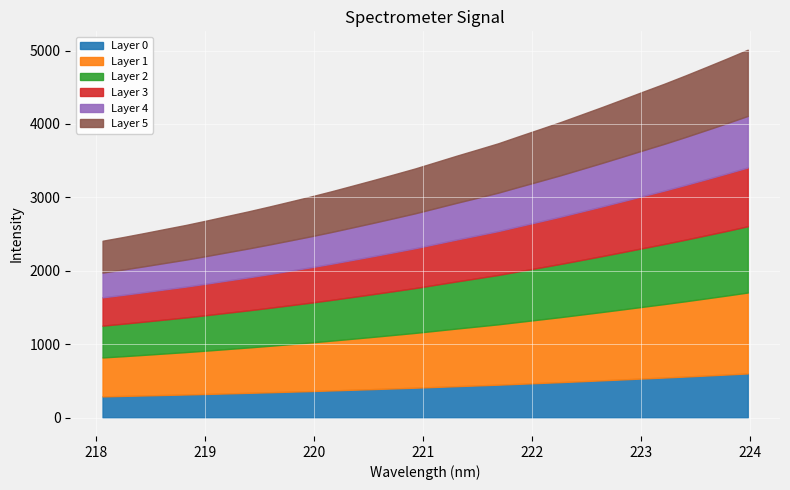

What is the sum of the values at 221.3083 and 219.589?

6442.7